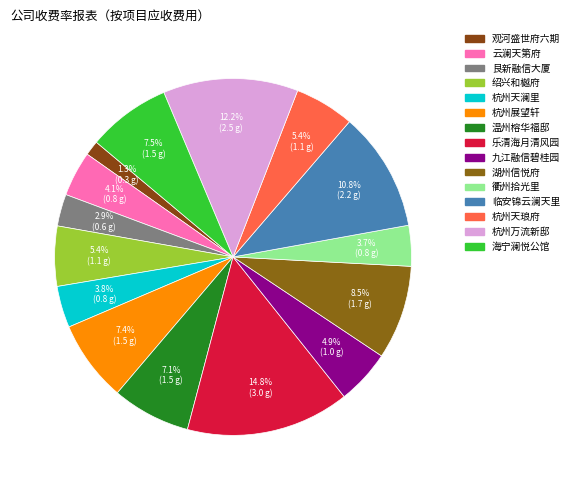

To the nearest percent, what is the combined percentage of 观河盛世府六期 and 临安锦云澜天里?

12%